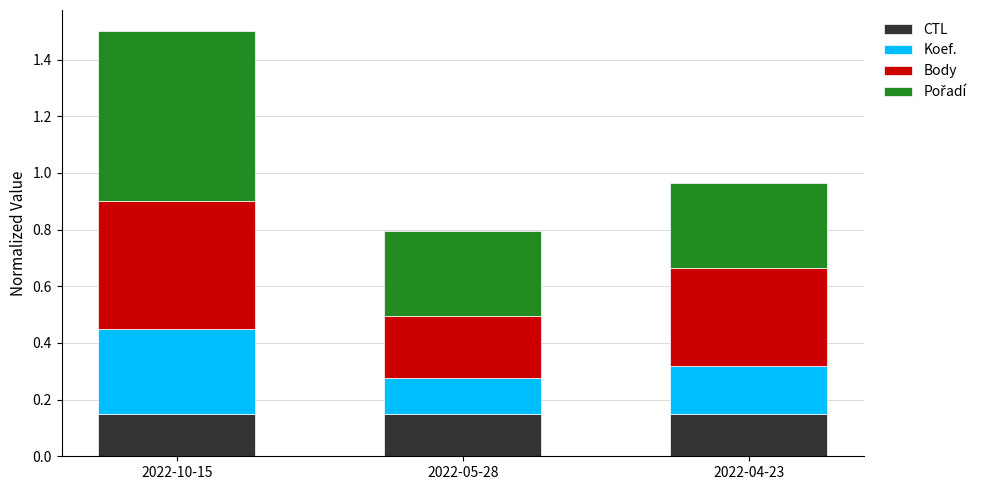

How many bars are there in total?

3